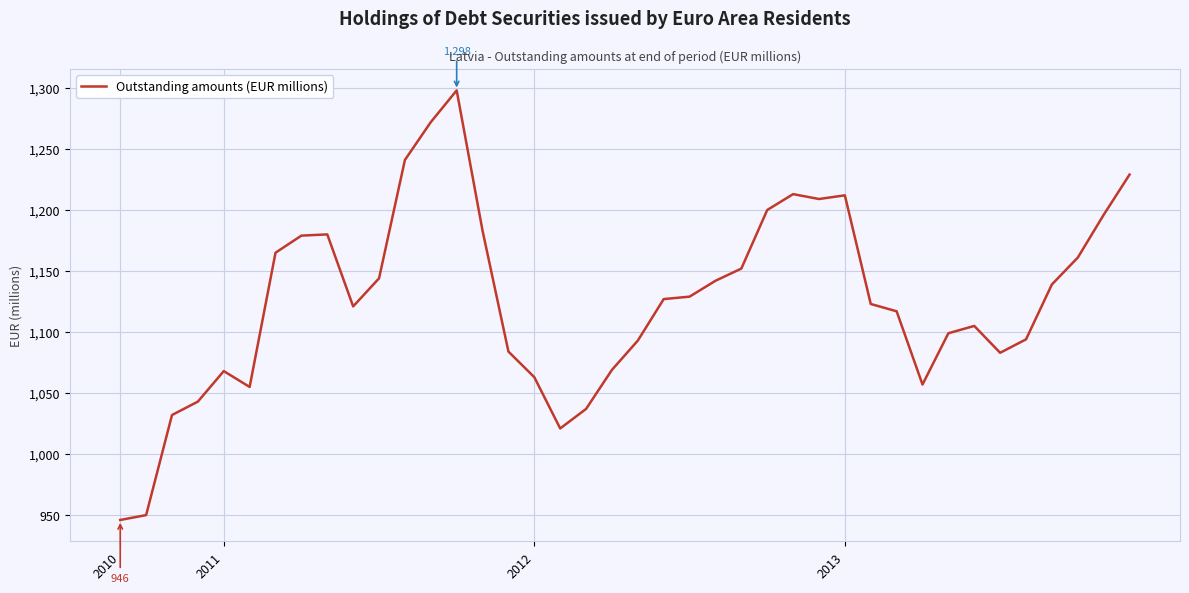

What is the minimum value shown in the chart?

946